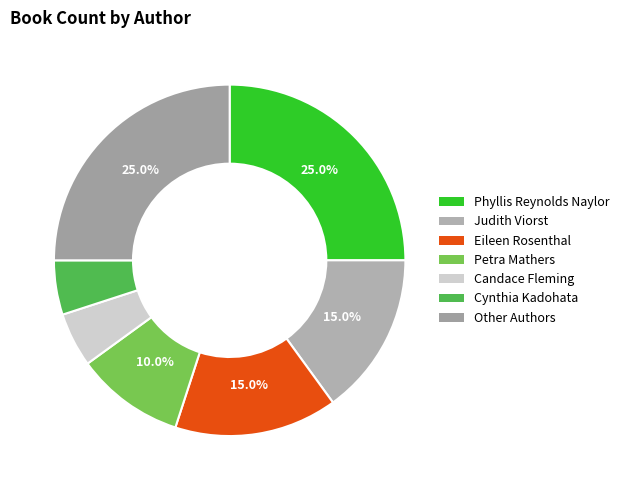

How many segments does this pie chart have?

7